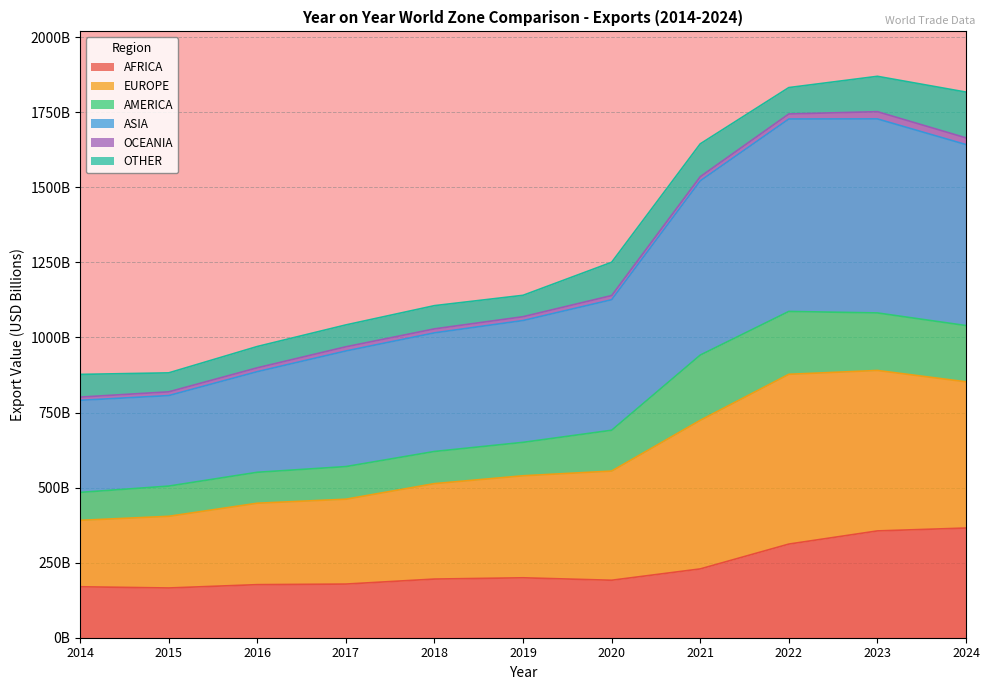

At which category does AFRICA reach its first local valley?

2015